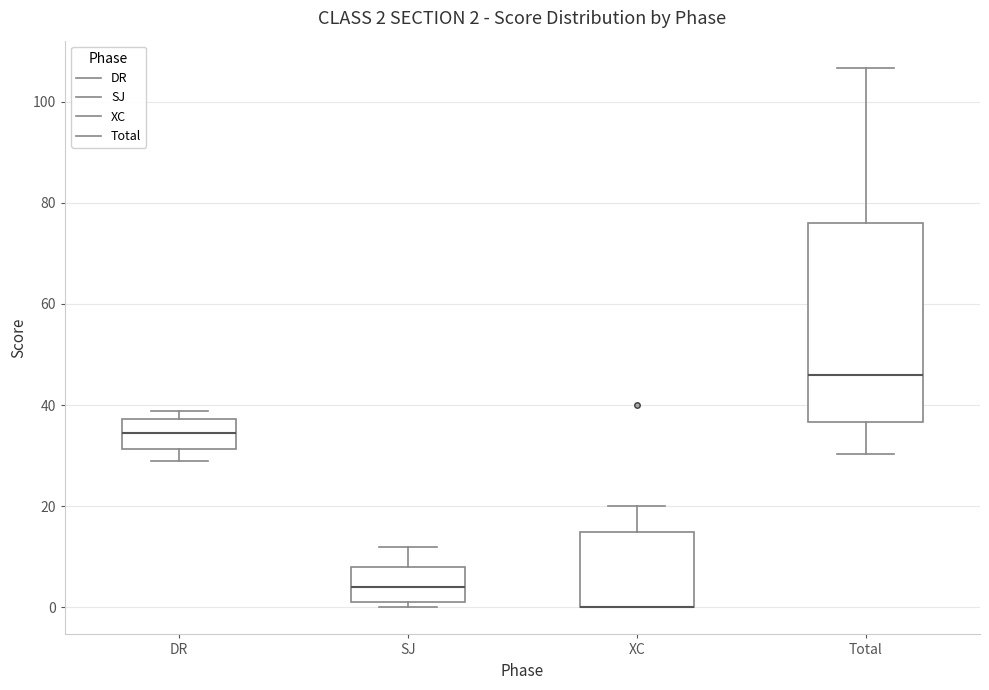

Which box is the tallest, from its lower edge to its upper edge?

Total